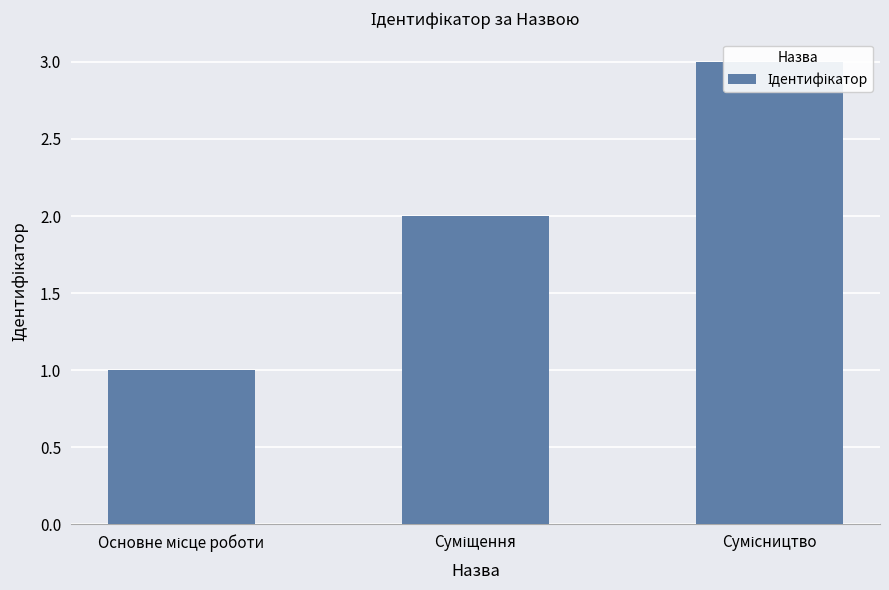

Rank the categories by value from highest to lowest.

Сумісництво, Суміщення, Основне місце роботи